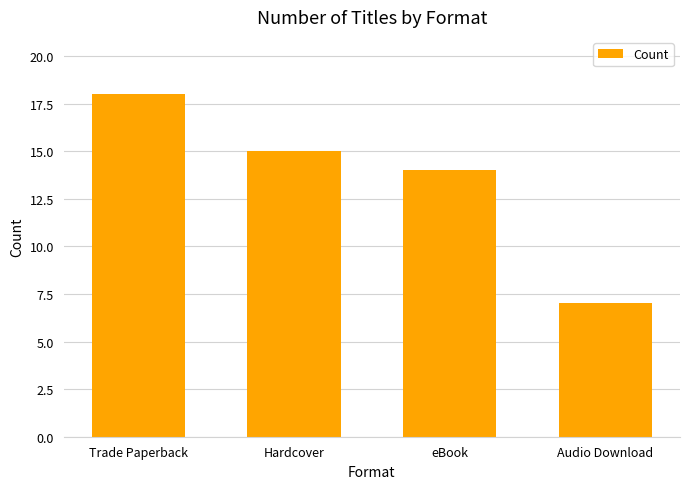

Which label corresponds to the largest value in the chart?

Trade Paperback